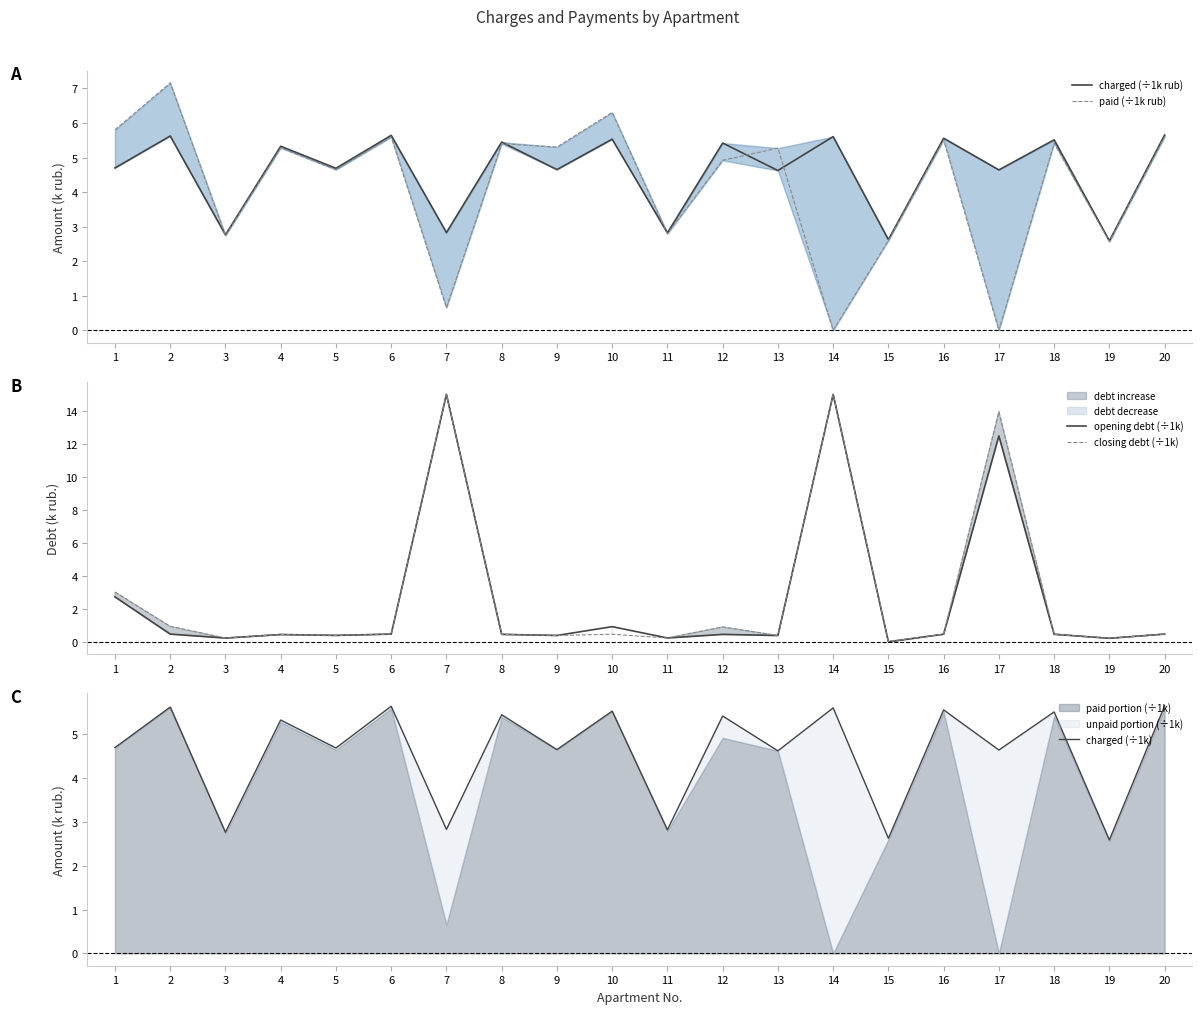

Is the value of closing debt (÷1k) at 2 greater than the value of opening debt (÷1k) at 3?

Yes